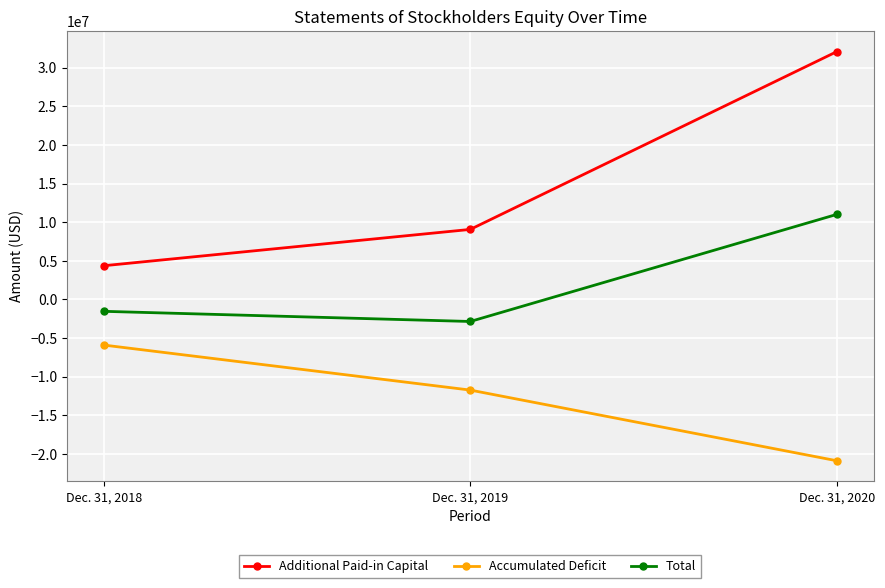

Is the value of Additional Paid-in Capital at Dec. 31, 2018 greater than the value of Accumulated Deficit at Dec. 31, 2020?

Yes